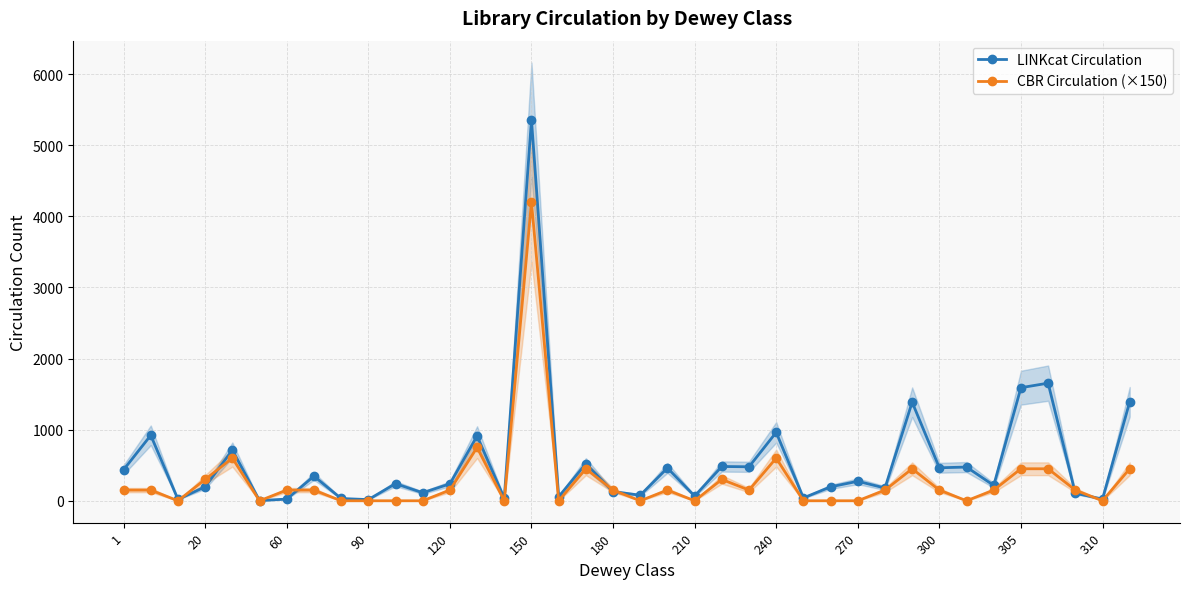

True or false: LINKcat Circulation has a value of 1632 at 20.

False